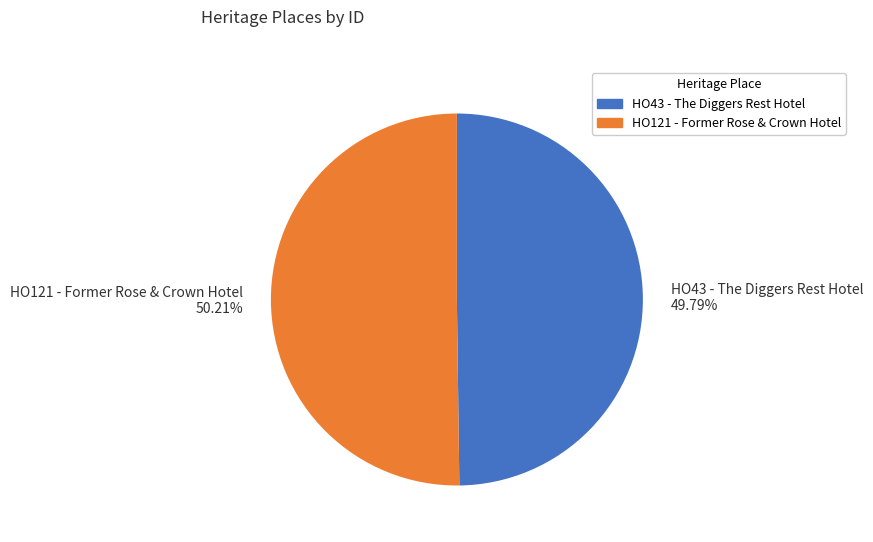

Approximately how many times larger is the value at HO43 - The Diggers Rest Hotel 49.79% compared to HO121 - Former Rose & Crown Hotel 50.21%?

1.0